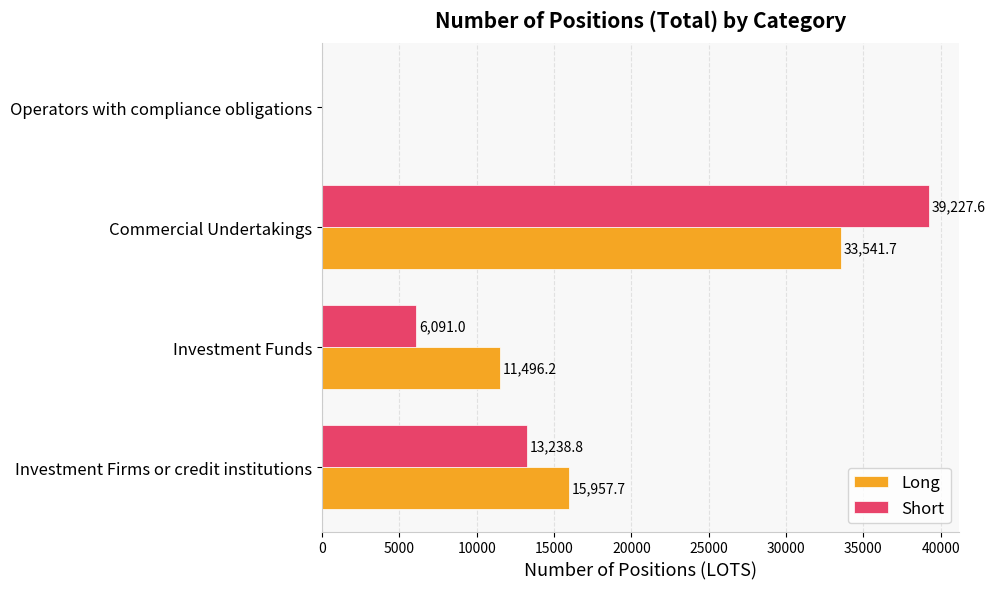

At which category is the sum across all series the highest?

Commercial Undertakings